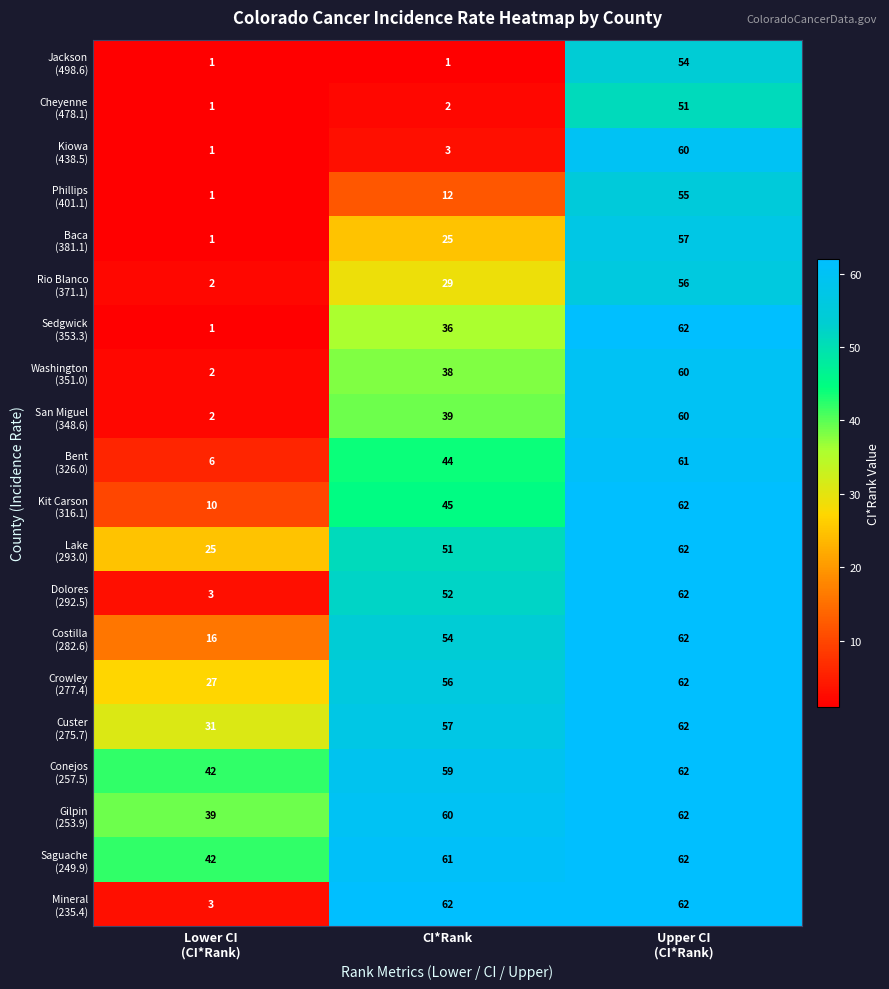

What is the total value across all series at CI*Rank?

786